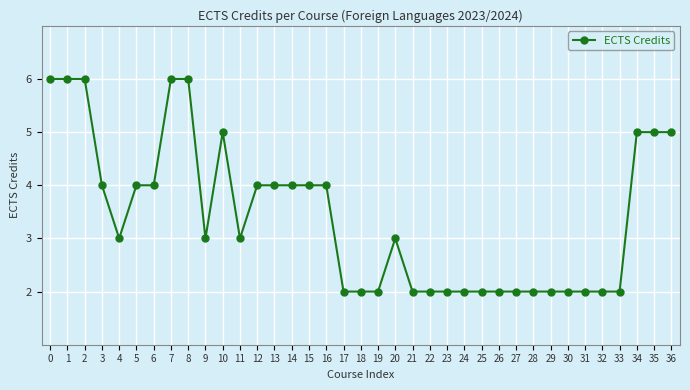

The value at 31 is 2. True or false?

True